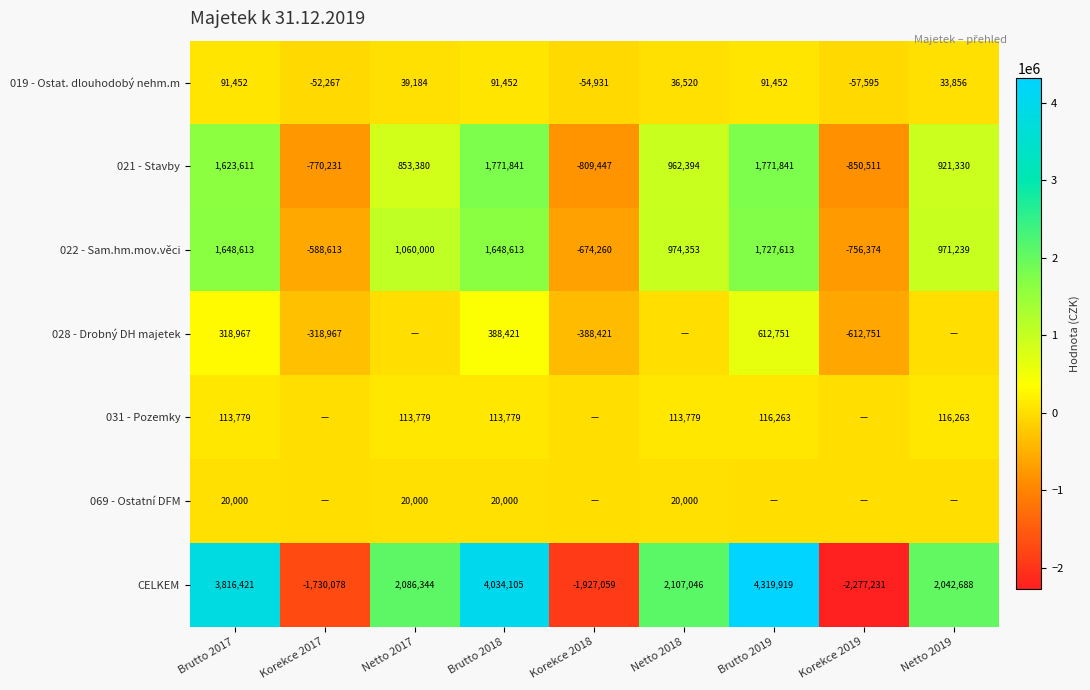

Count the number of data series in this chart.

7